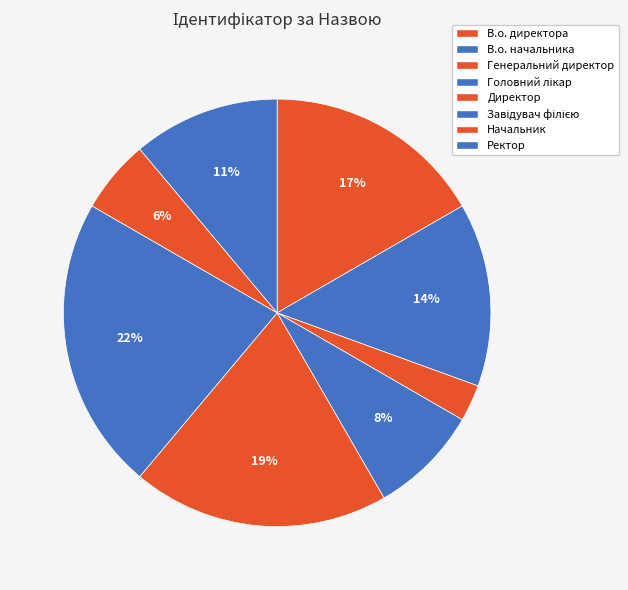

Rank the categories by value from lowest to highest.

Генеральний директор, Начальник, Головний лікар, Ректор, В.о. начальника, В.о. директора, Директор, Завідувач філією